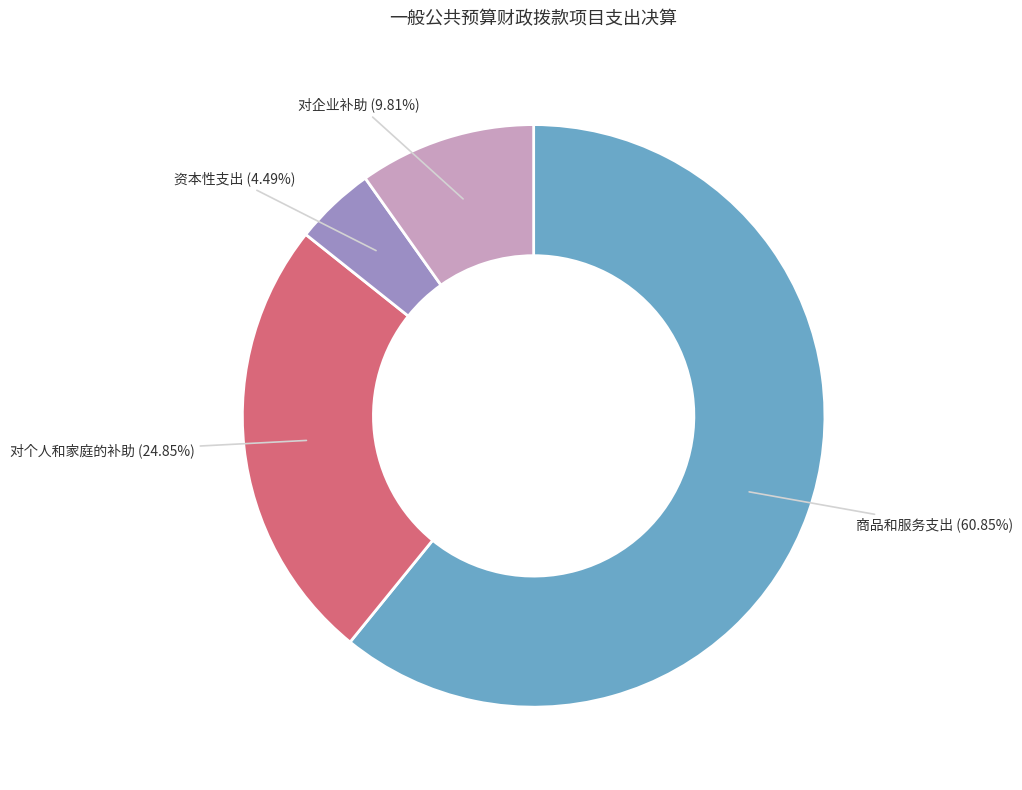

Is the sum of 商品和服务支出 (60.85%) and 对企业补助 (9.81%) greater than half?

Yes